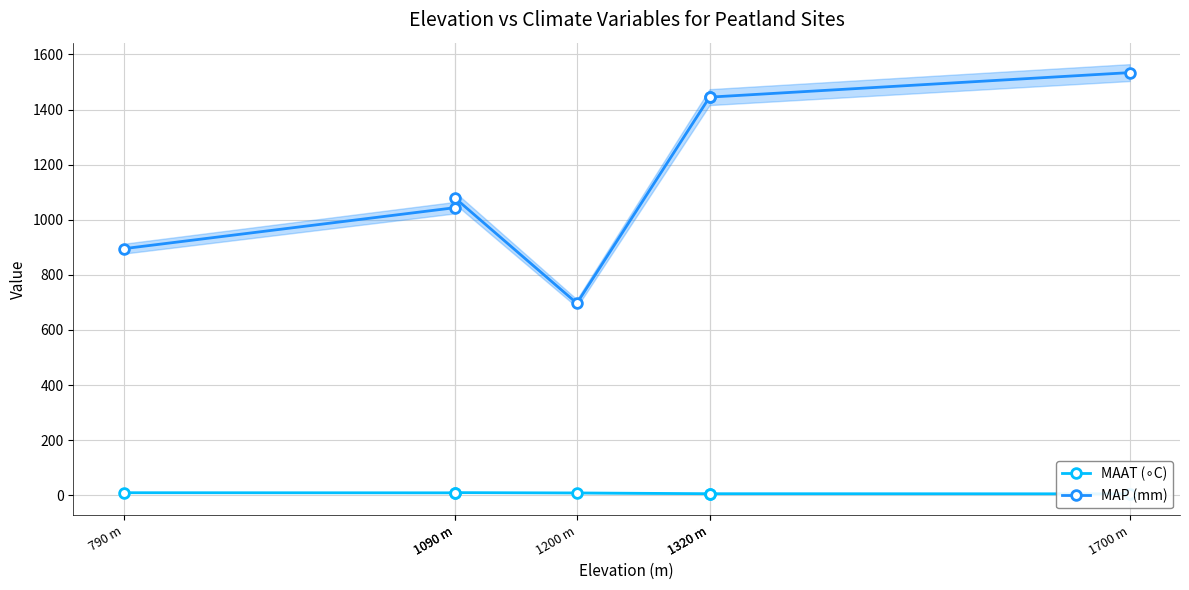

What is the difference between the highest and lowest values at 1090 m?

1034.9